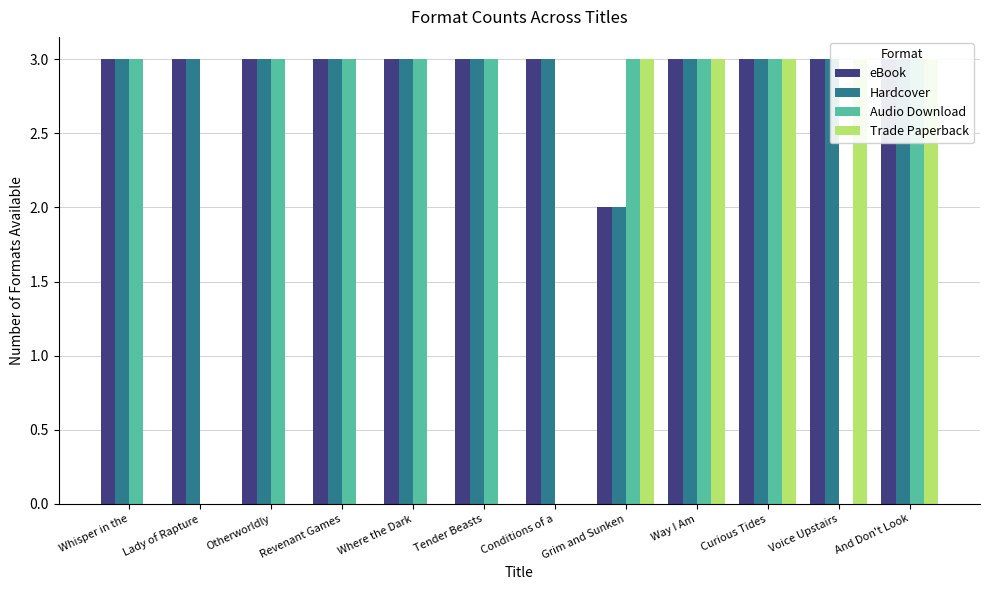

How many bars are there in total?

48